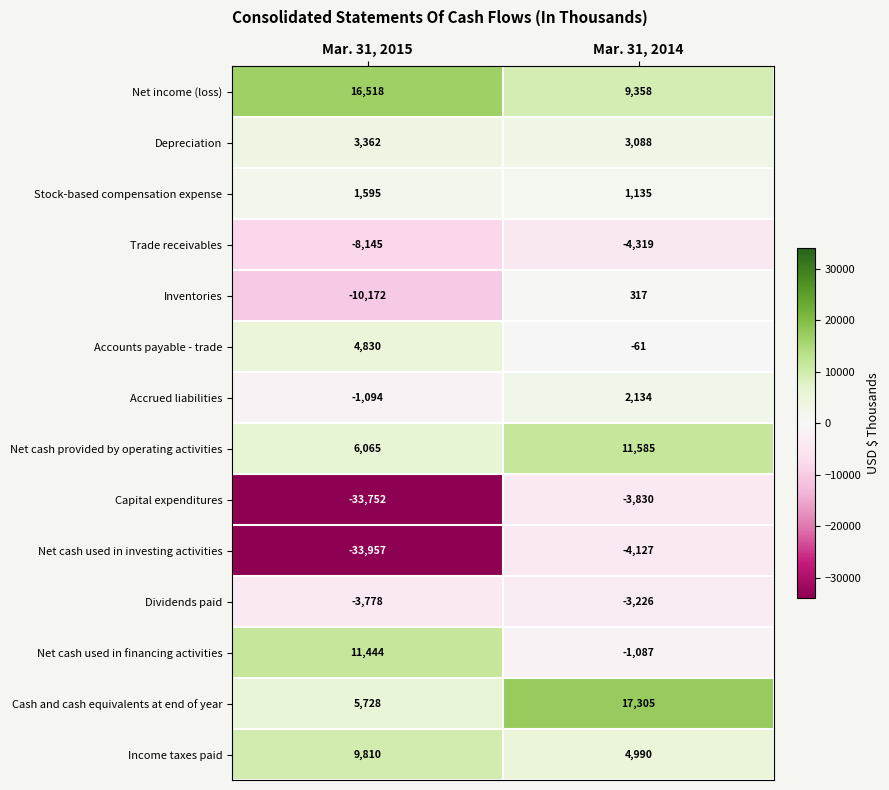

Reading right to left, transcribe all the data shown in this chart.

Net income (loss): 9358	16518
Depreciation: 3088	3362
Stock-based compensation expense: 1135	1595
Trade receivables: -4319	-8145
Inventories: 317	-10172
Accounts payable - trade: -61	4830
Accrued liabilities: 2134	-1094
Net cash provided by operating activities: 11585	6065
Capital expenditures: -3830	-33752
Net cash used in investing activities: -4127	-33957
Dividends paid: -3226	-3778
Net cash used in financing activities: -1087	11444
Cash and cash equivalents at end of year: 17305	5728
Income taxes paid: 4990	9810